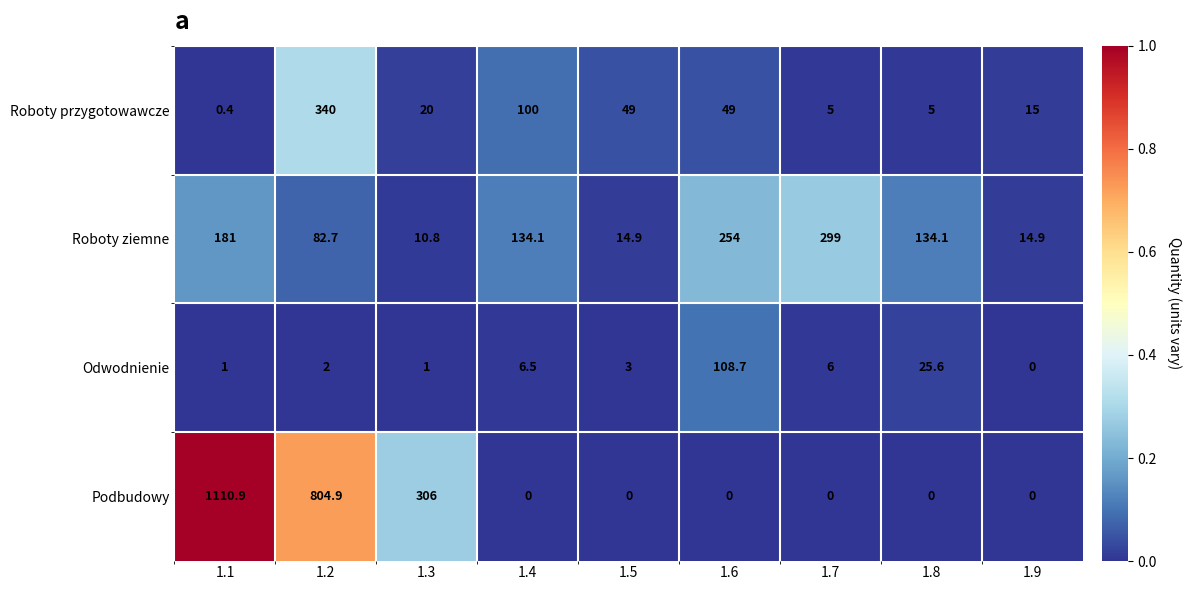

At which category is the sum across all series the highest?

1.1